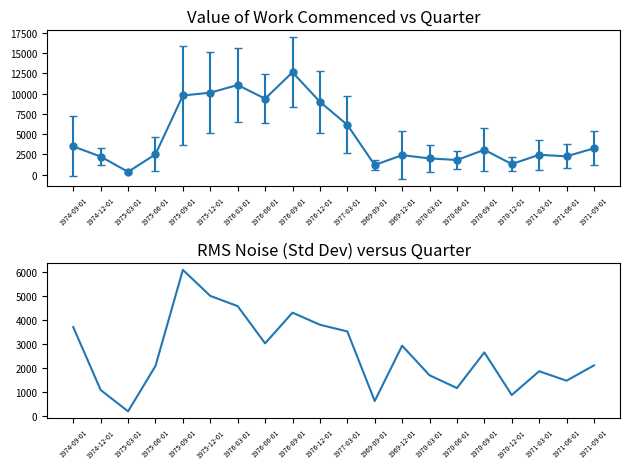

True or false: the data shows 1173.9 at 1970-12-01.

False